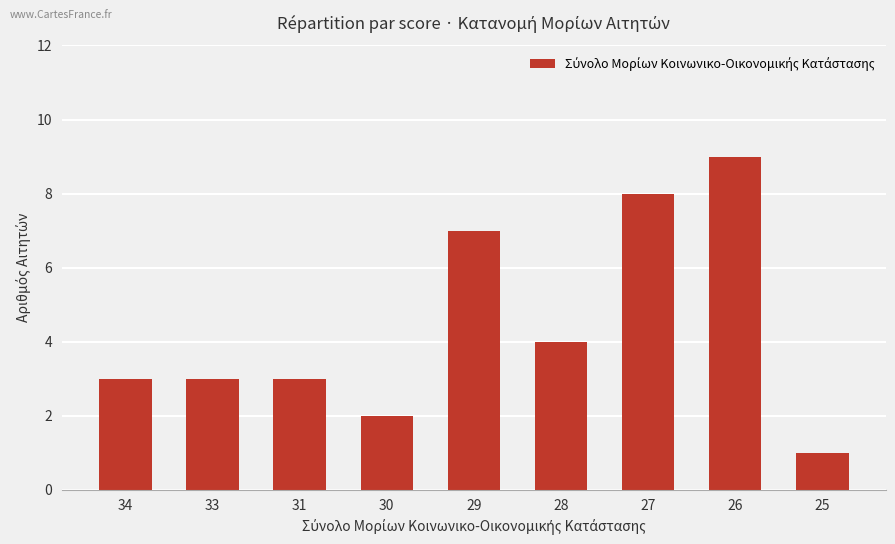

Which has a higher value, 29 or 25?

29